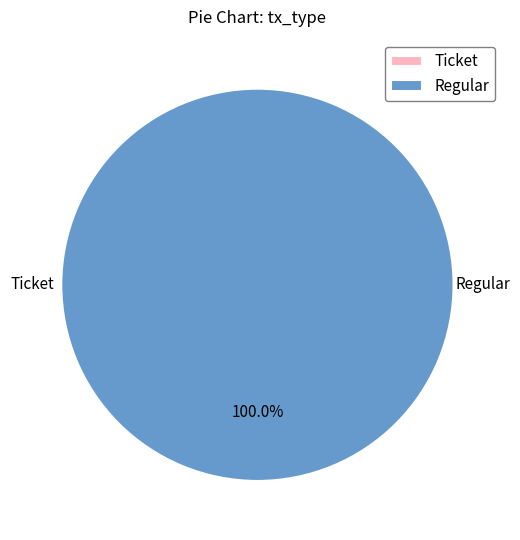

How many slices are in this pie chart?

2